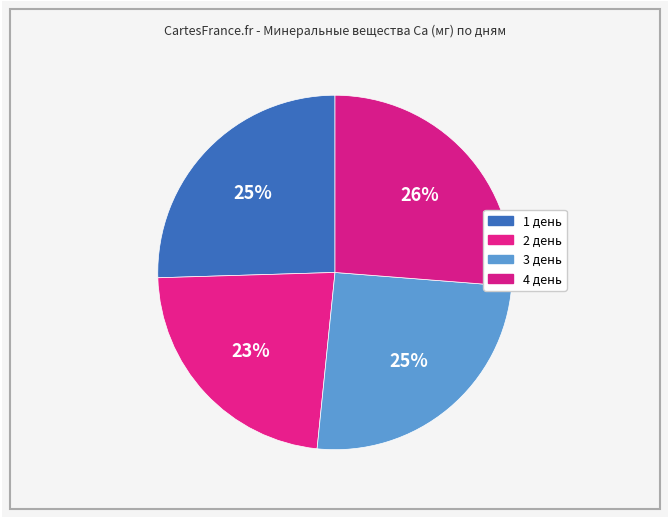

How many slices are in this pie chart?

4